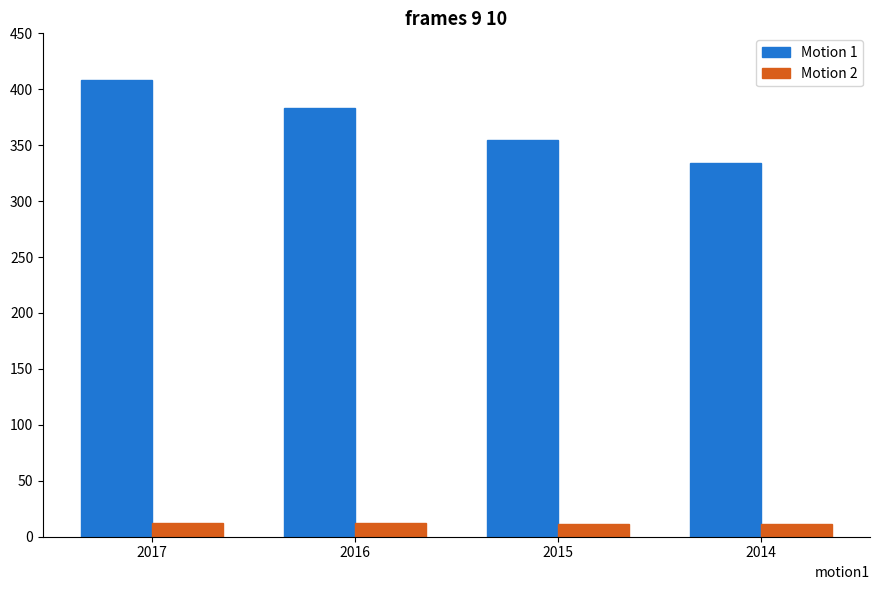

How many Motion 2 values are between 11 and 12?

2